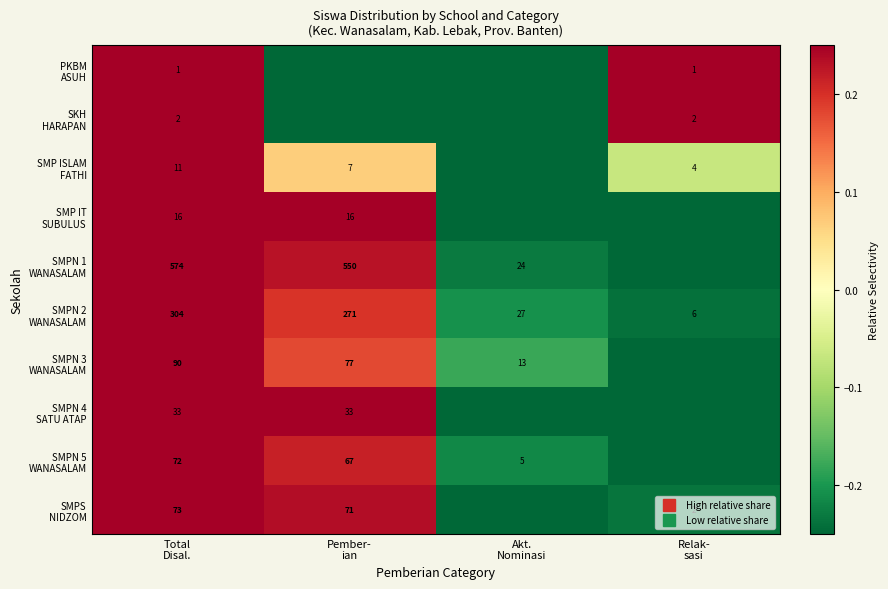

At which label does SMP IT SUBULUS reach its peak?

Total Disal.